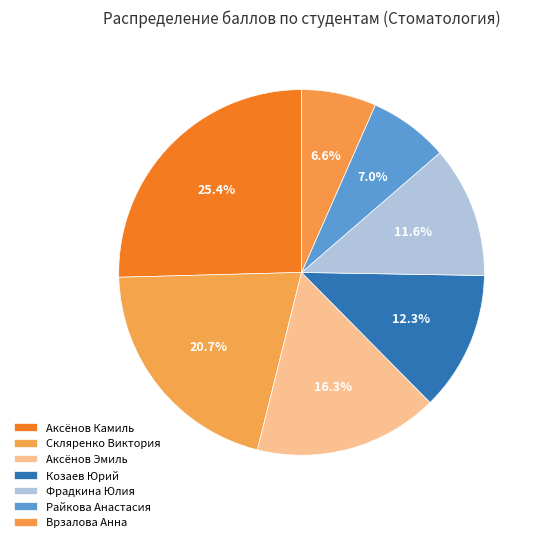

To the nearest percent, what is the difference between the largest and smallest slice percentages?

19%